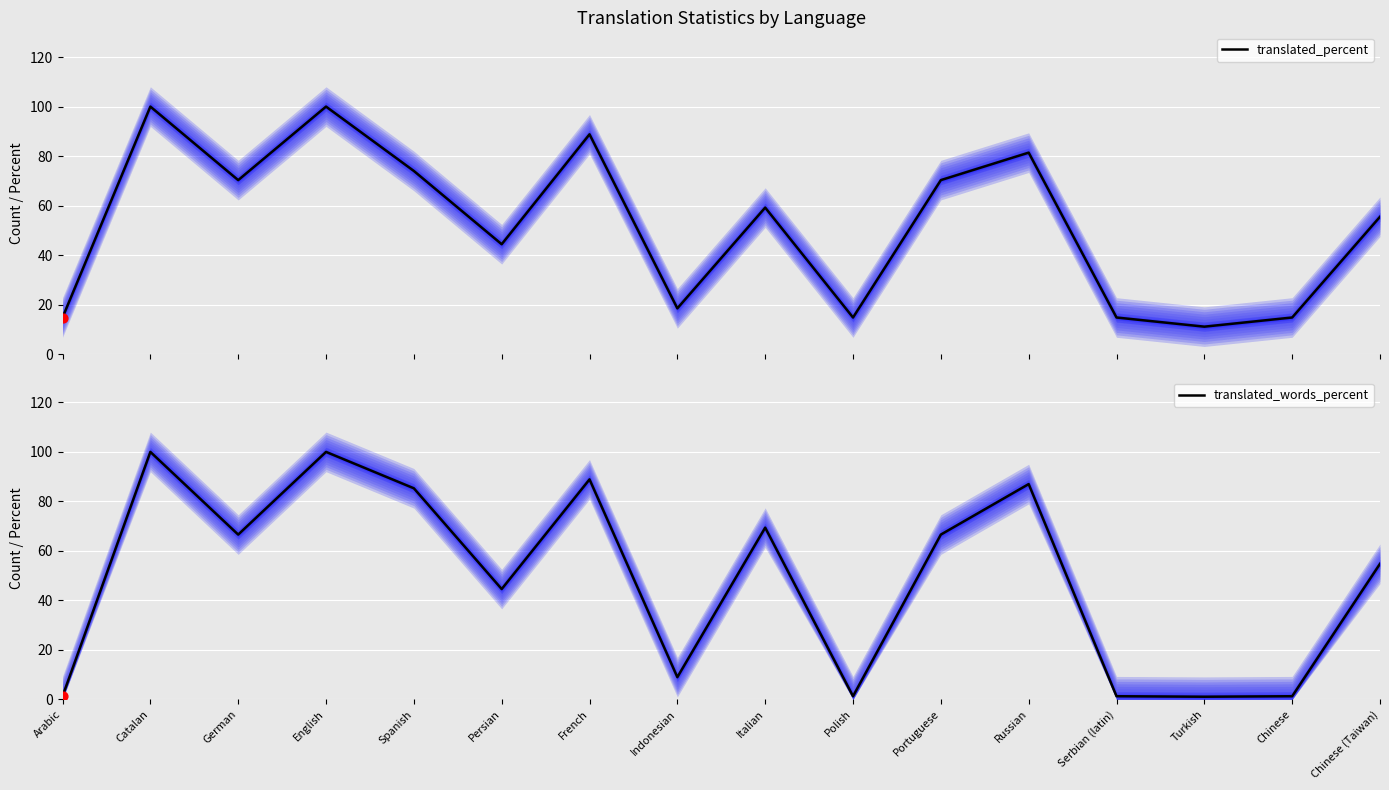

What is the total value across all series at Turkish?

12.2